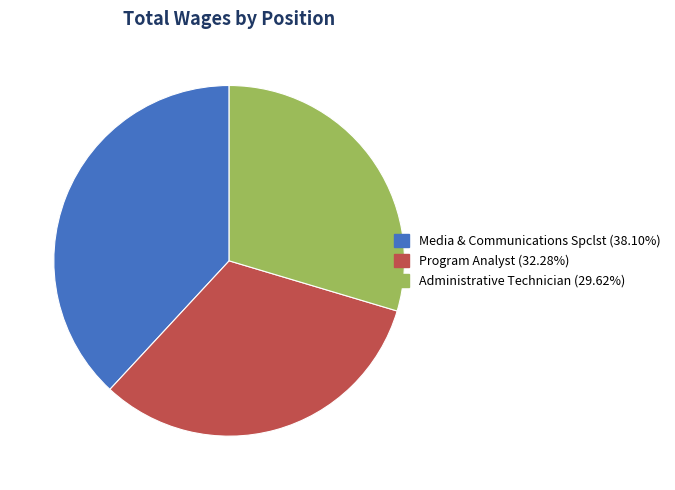

Between Media & Communications Spclst and Program Analyst, which is larger?

Media & Communications Spclst